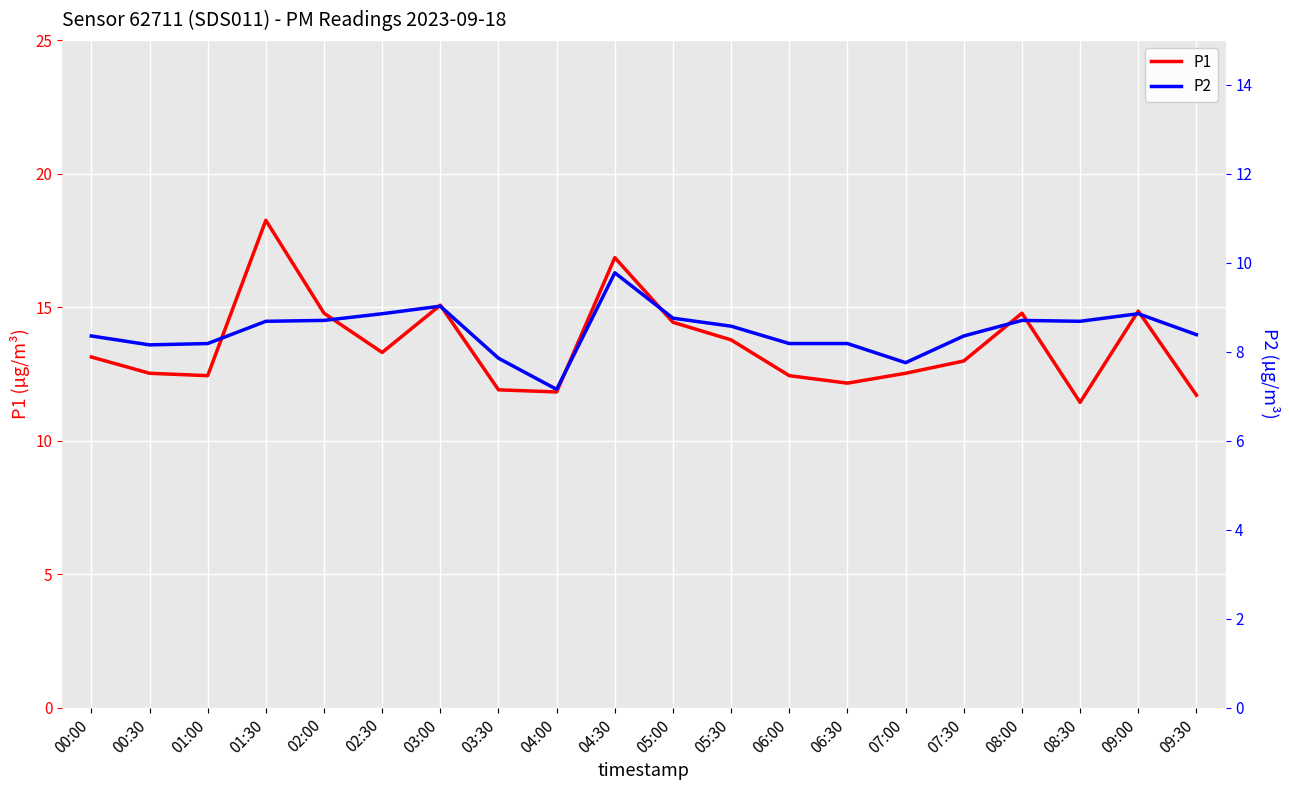

What is the difference between the second highest and second lowest values in the P1 series?

5.2